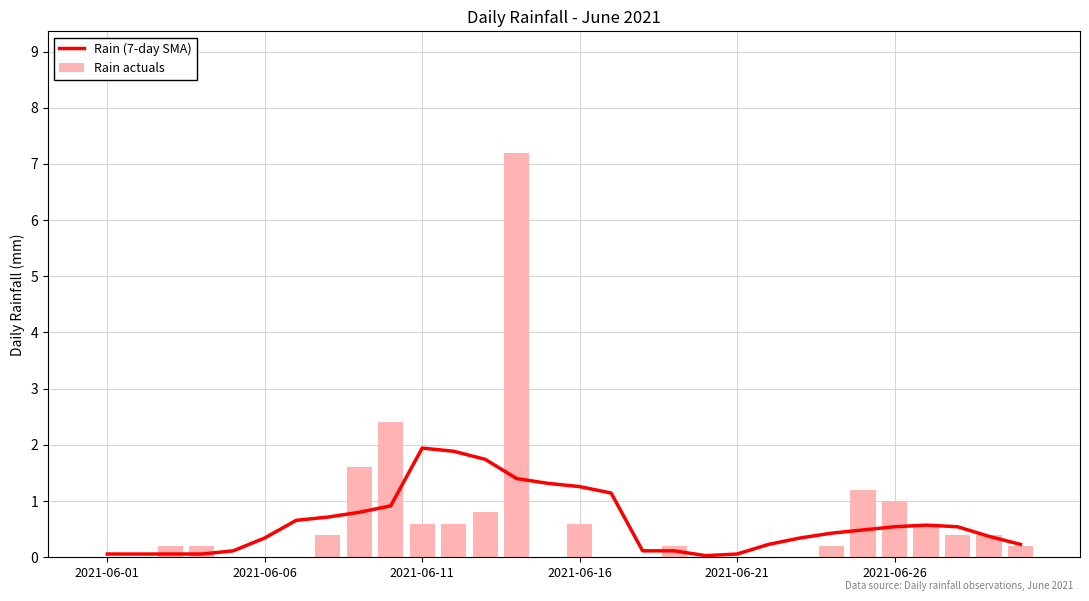

The Rain actuals series shows -2.8 at 2021-06-01. True or false?

False